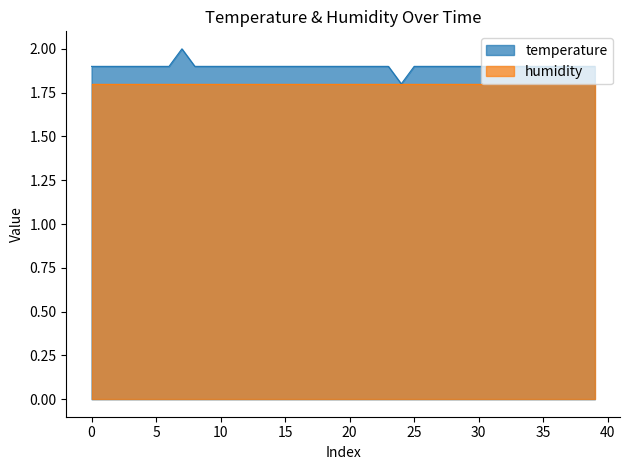

Rank the series by their maximum value, from lowest to highest.

humidity, temperature